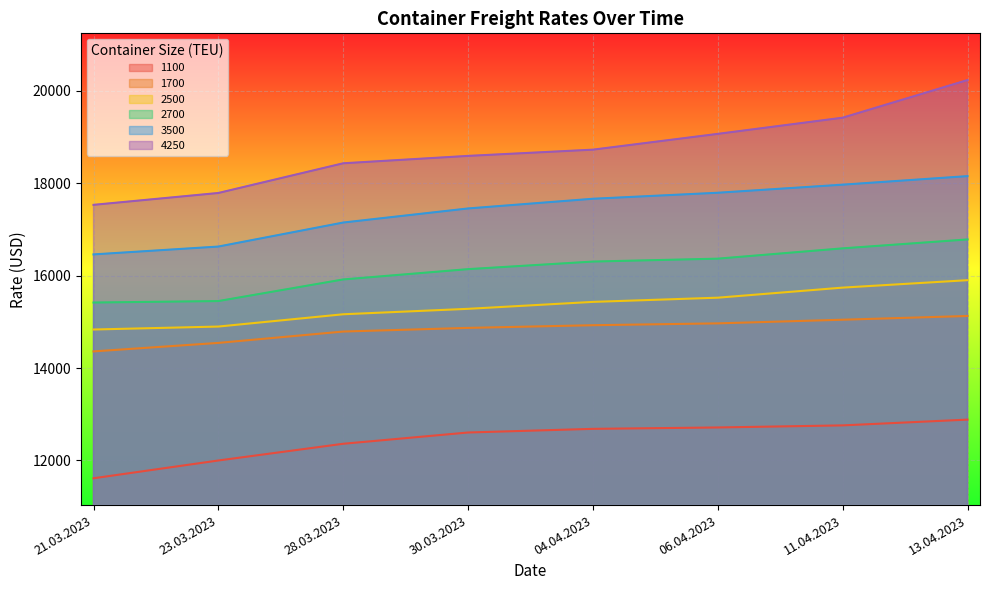

What is the label of the 5th point from the left?

04.04.2023